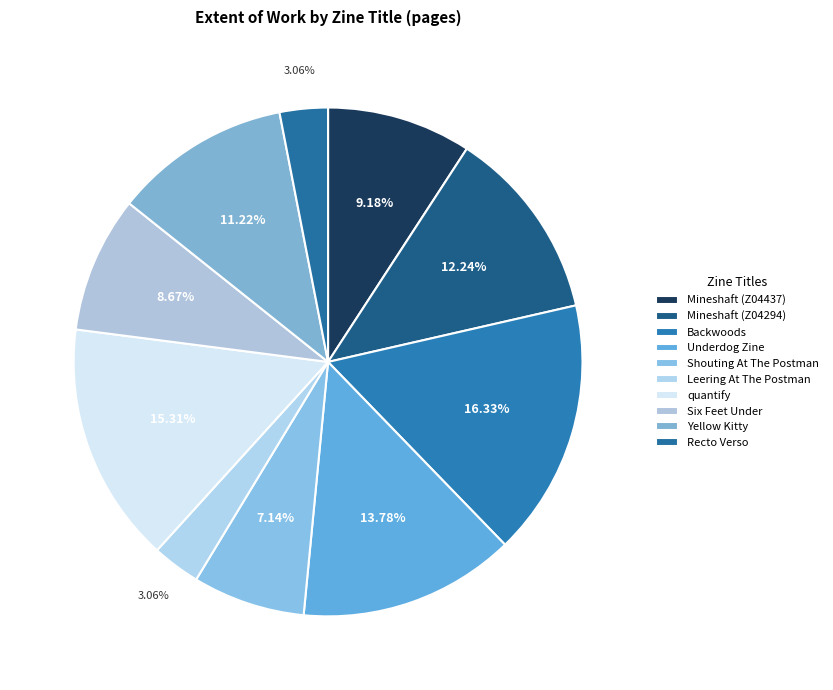

To the nearest percent, what portion does Mineshaft (Z04437) represent?

9%